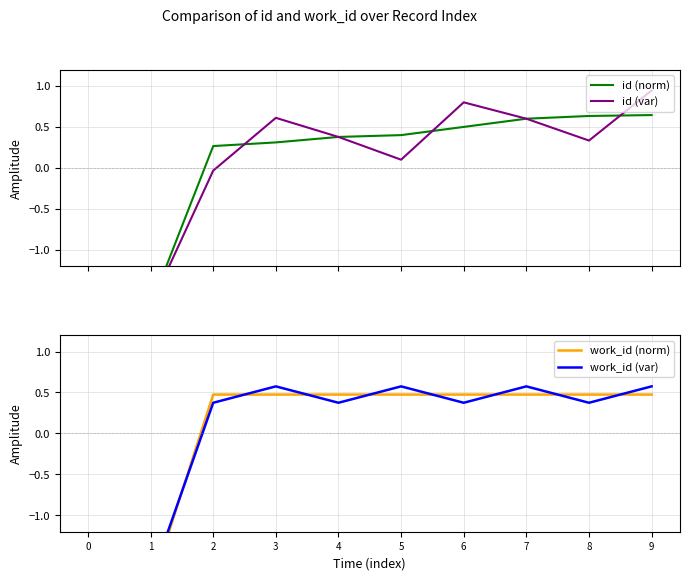

What are all the series names shown in the legend?

id (norm), id (var), work_id (norm), work_id (var)